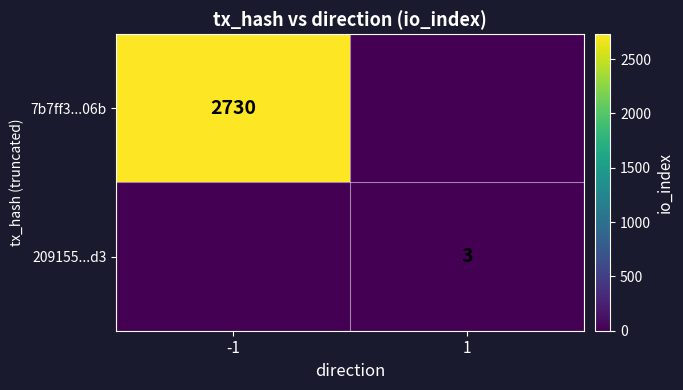

True or false: 209155...d3 has a value of 4 at 1.

False